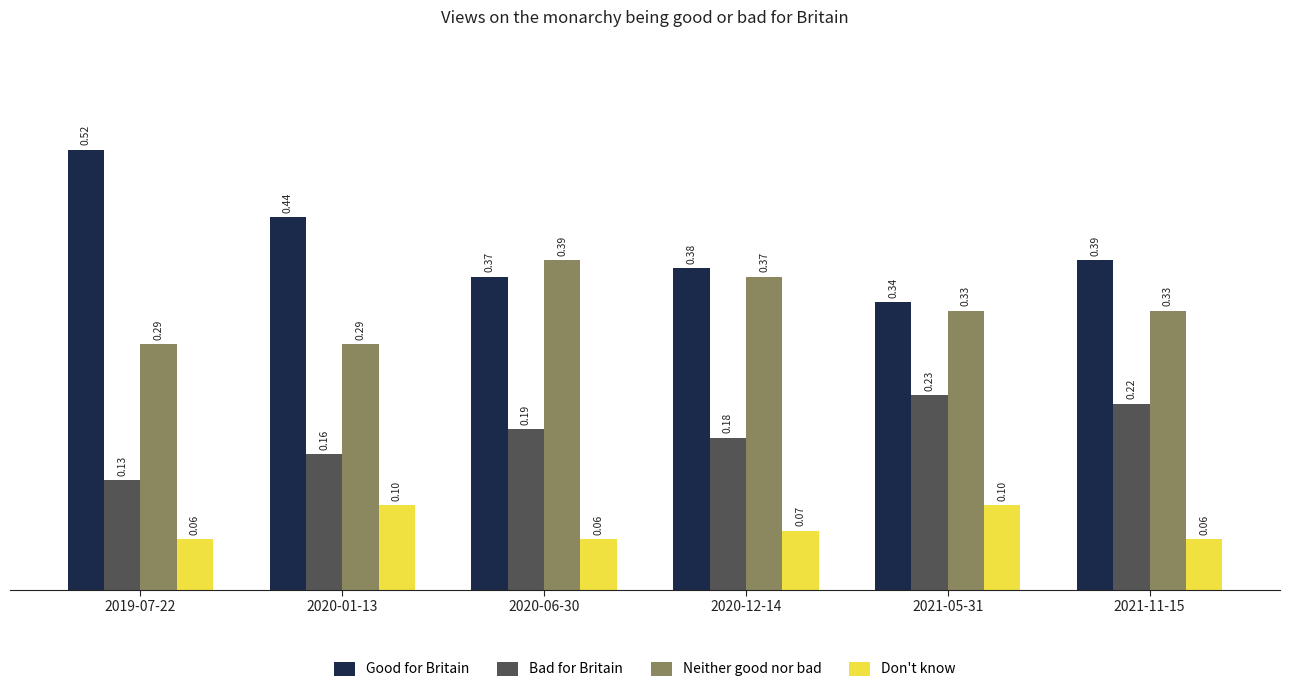

What is the sum of all Bad for Britain values?

1.1